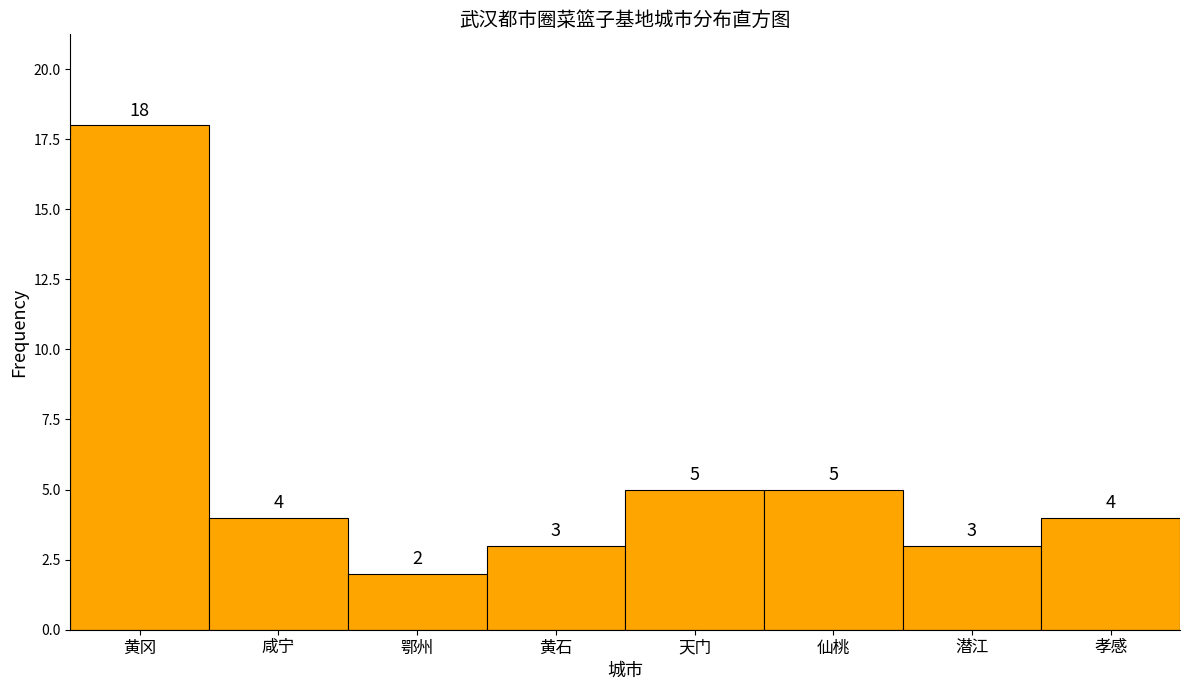

Reading left to right, list all the values displayed in this chart.

黄冈=18	咸宁=4	鄂州=2	黄石=3	天门=5	仙桃=5	潜江=3	孝感=4